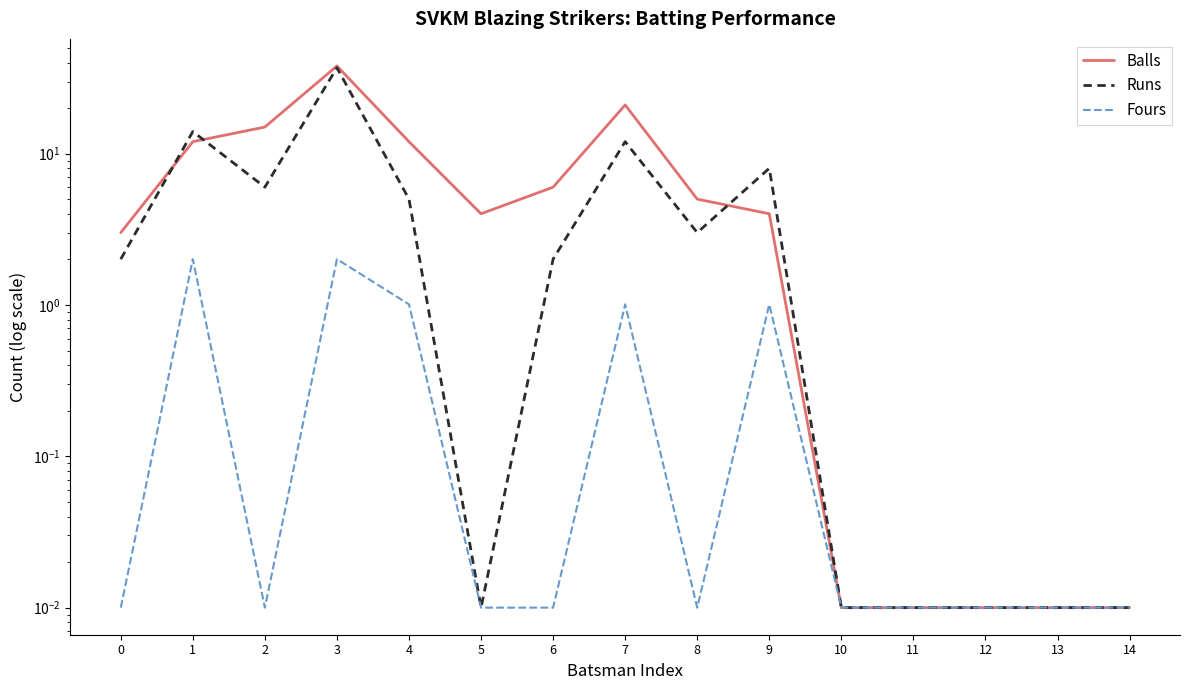

At which category does the chart reach its peak across all series?

3